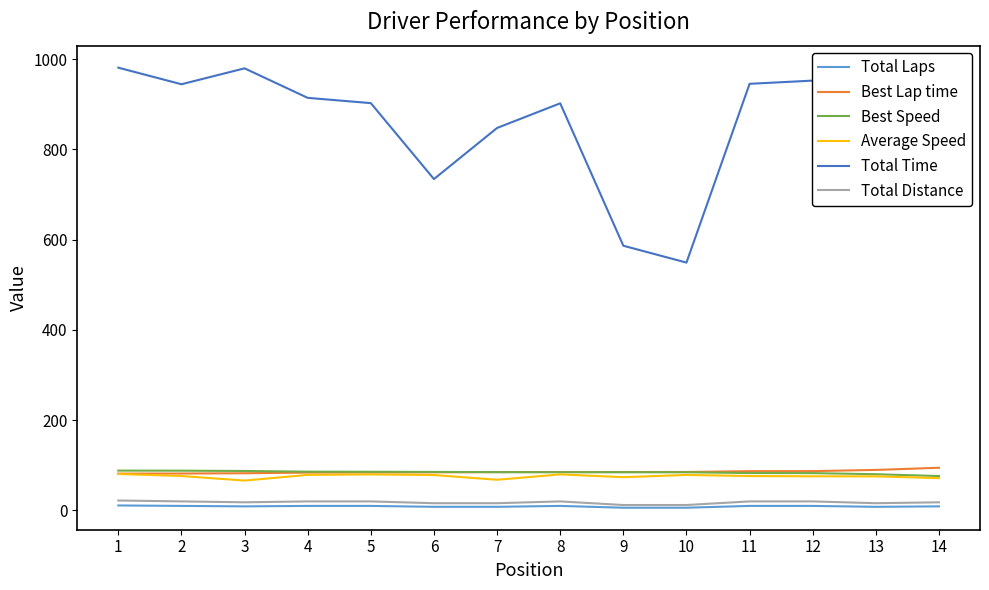

The value of Best Lap time at 2 is 81.8. True or false?

True